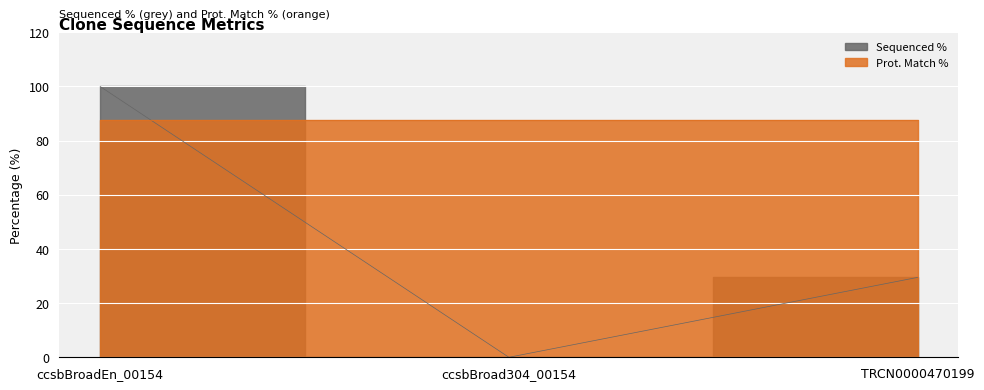

Does the chart display data point markers on the line(s)?

No